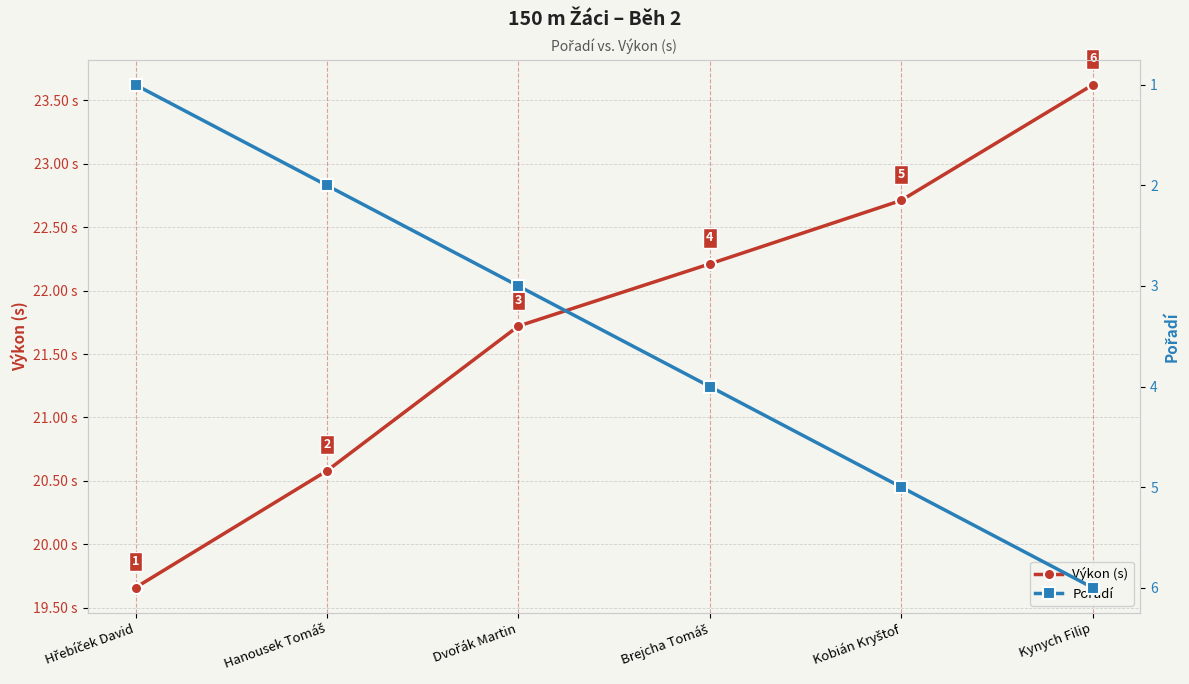

What is the label of the 3rd point from the left?

Dvořák Martin